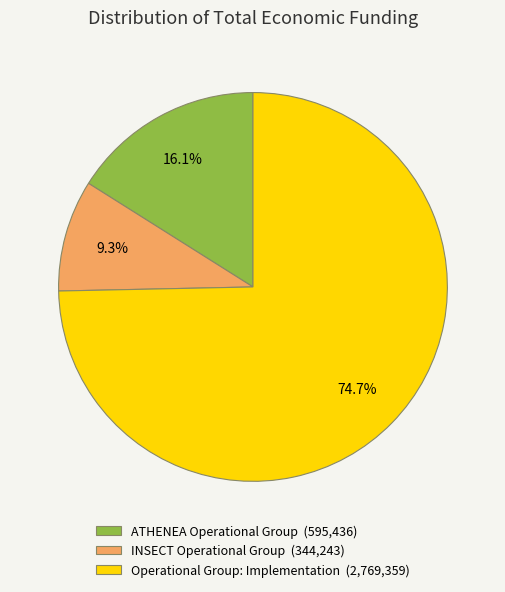

Count the number of slices in the pie.

3